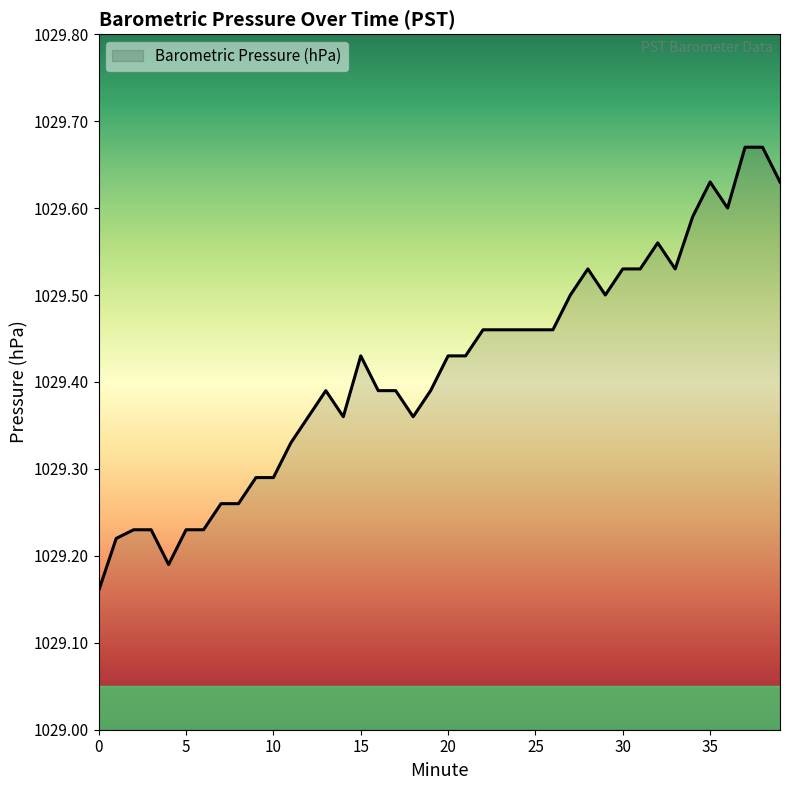

How many values are between 1029 and 1030?

40